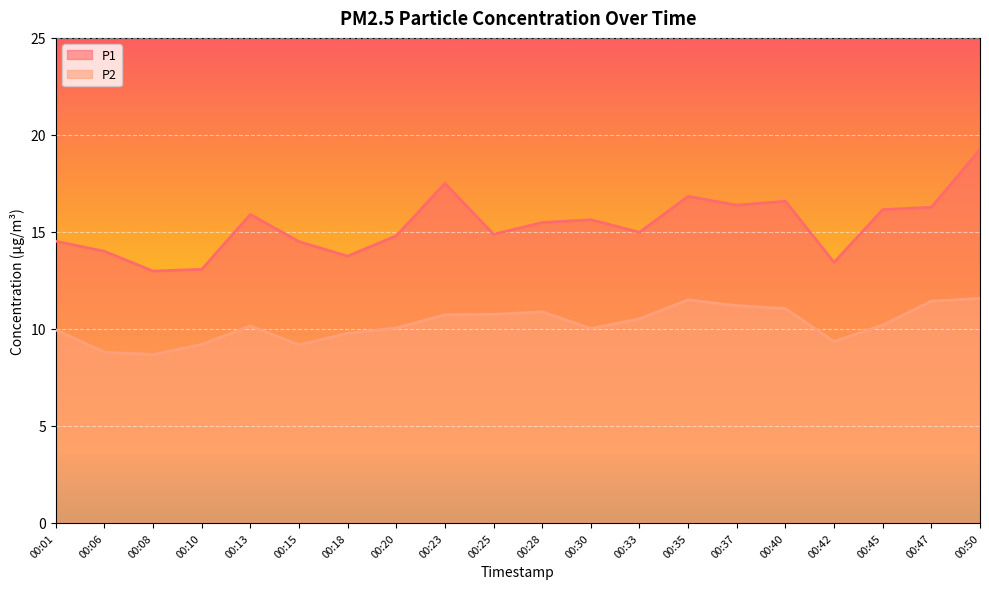

Reading left to right, list all the values displayed in this chart.

P1: 14.5	14.0	13.0	13.1	15.9	14.5	13.8	14.8	17.5	14.9	15.5	15.6	15.0	16.8	16.4	16.6	13.4	16.1	16.3	19.2
P2: 9.9	8.8	8.7	9.2	10.2	9.2	9.8	10.1	10.7	10.8	10.9	10.0	10.5	11.5	11.2	11.1	9.3	10.2	11.4	11.6